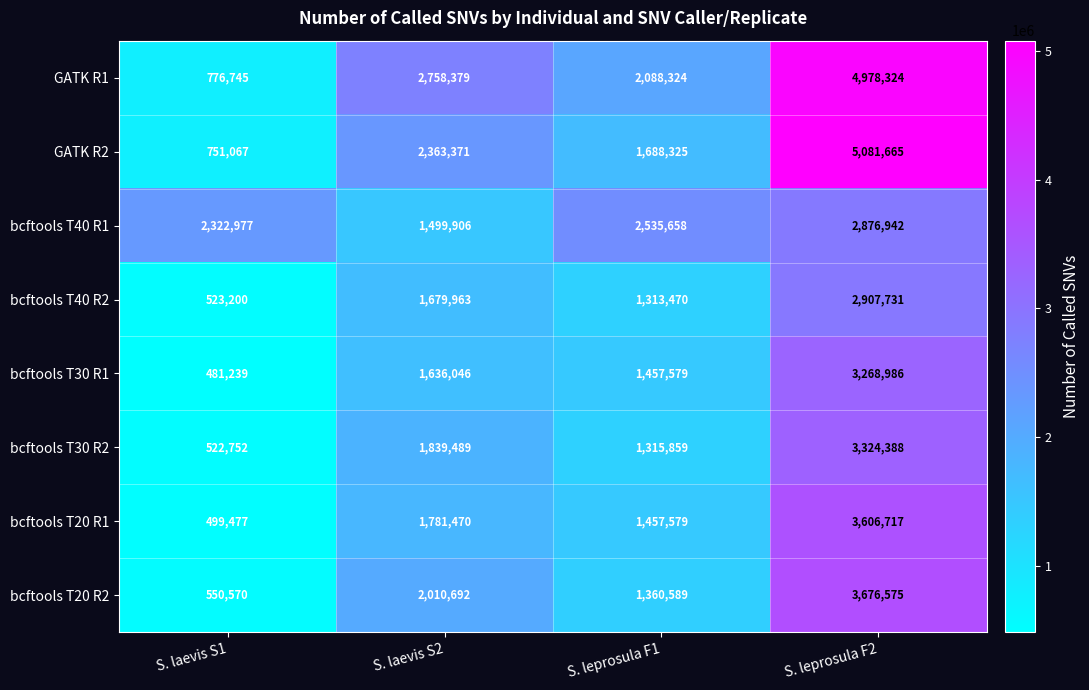

What is the spread (max minus min) of values at S. laevis S2?

1258473